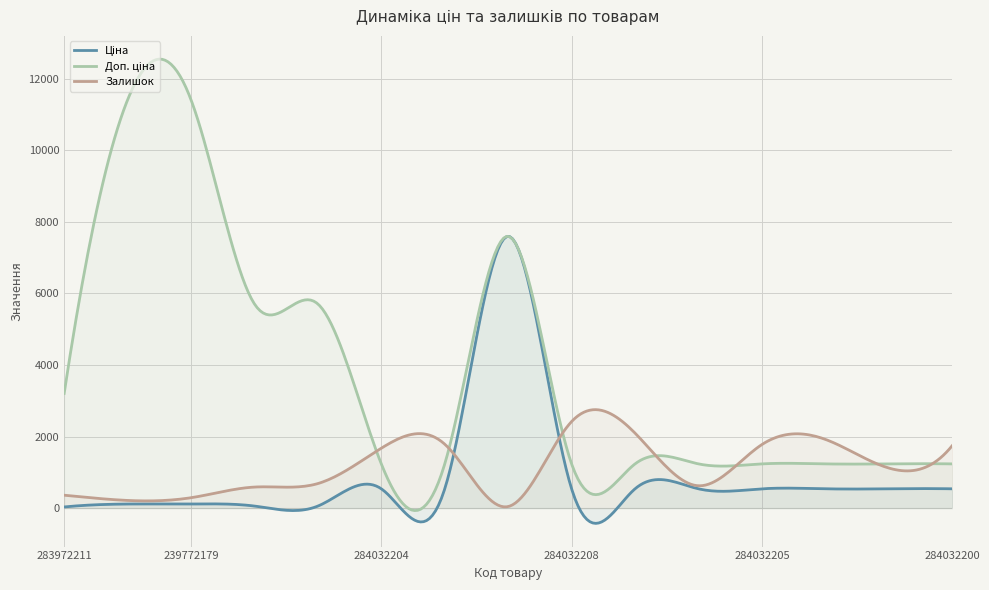

What is the greatest value displayed?

12547.7